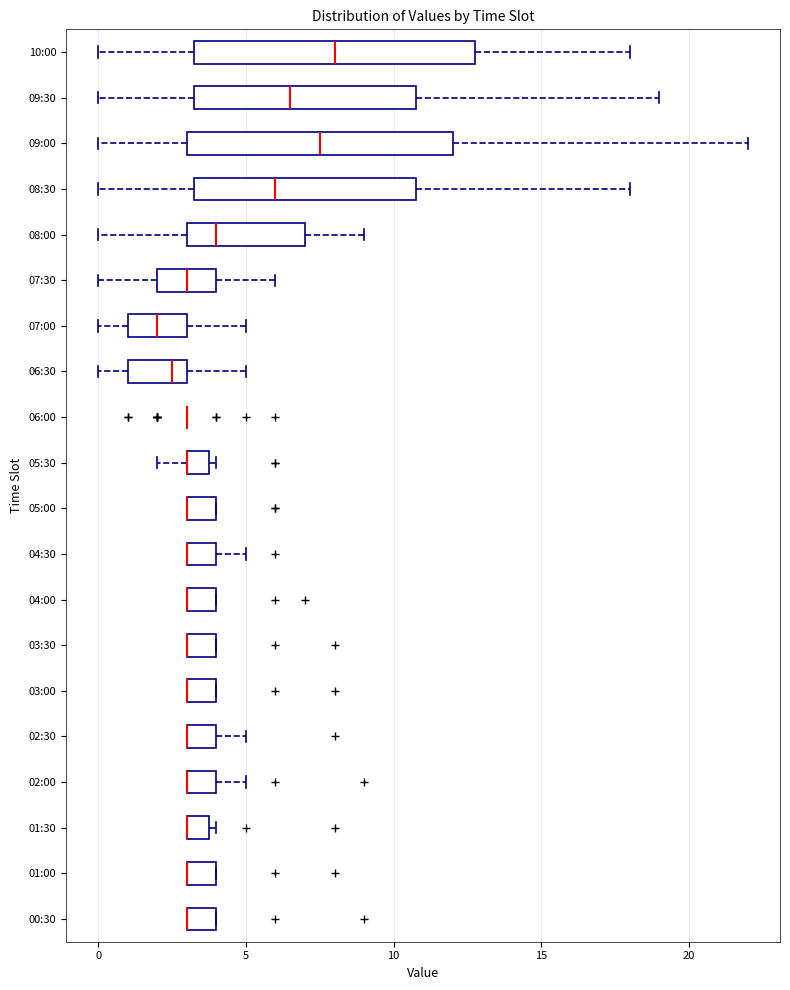

Where is the left edge of the box for 07:30 on the x-axis? The values are not printed on the chart, so give them approximately, as read against the axis.

2.0